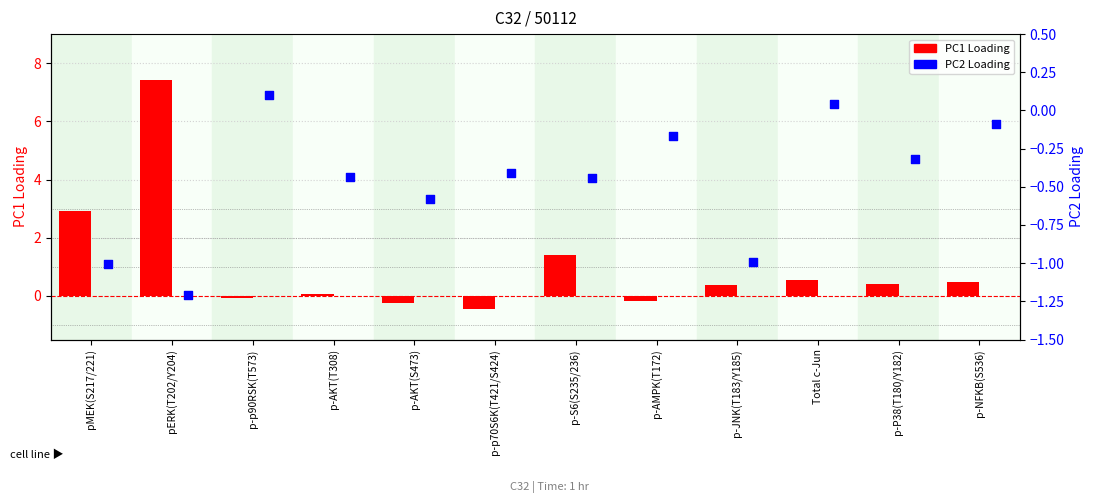

What are all the series names shown in the legend?

PC1 Loading, PC2 Loading